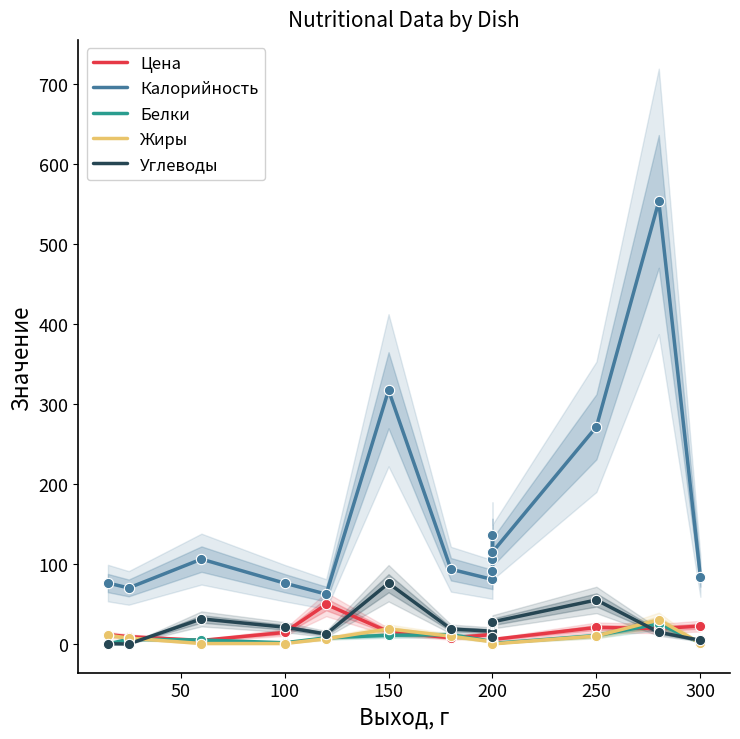

Which series reaches the minimum Y coordinate?

Белки